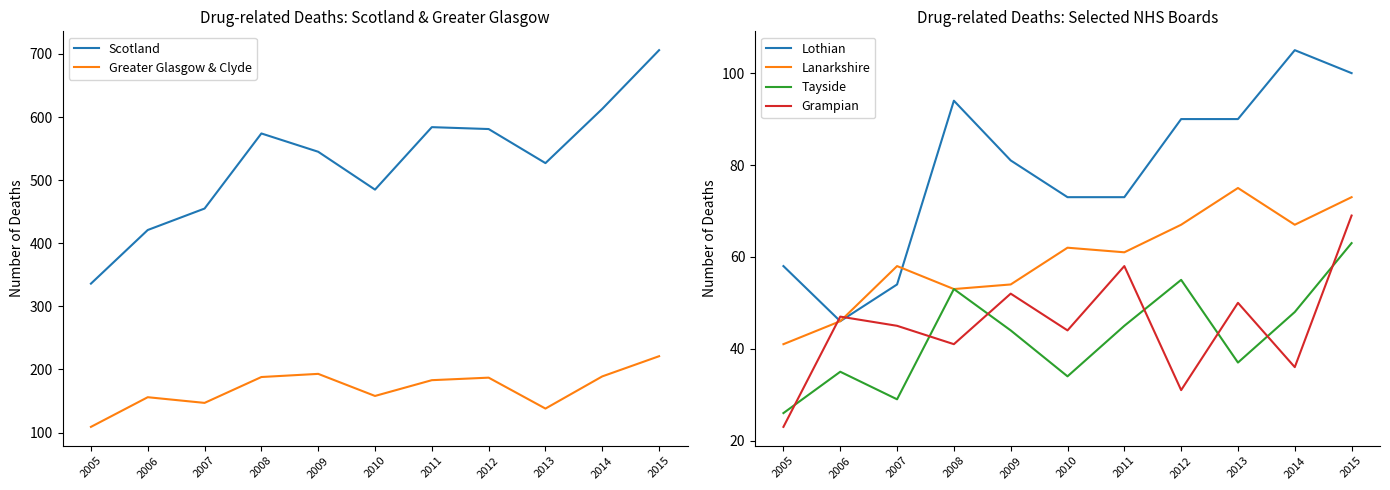

Reading left to right, what are all the values shown in this chart?

Scotland: 2005=336	2006=421	2007=455	2008=574	2009=545	2010=485	2011=584	2012=581	2013=527	2014=613	2015=706
Greater Glasgow & Clyde: 2005=109	2006=156	2007=147	2008=188	2009=193	2010=158	2011=183	2012=187	2013=138	2014=189	2015=221
Lothian: 2005=58	2006=46	2007=54	2008=94	2009=81	2010=73	2011=73	2012=90	2013=90	2014=105	2015=100
Lanarkshire: 2005=41	2006=46	2007=58	2008=53	2009=54	2010=62	2011=61	2012=67	2013=75	2014=67	2015=73
Tayside: 2005=26	2006=35	2007=29	2008=53	2009=44	2010=34	2011=45	2012=55	2013=37	2014=48	2015=63
Grampian: 2005=23	2006=47	2007=45	2008=41	2009=52	2010=44	2011=58	2012=31	2013=50	2014=36	2015=69